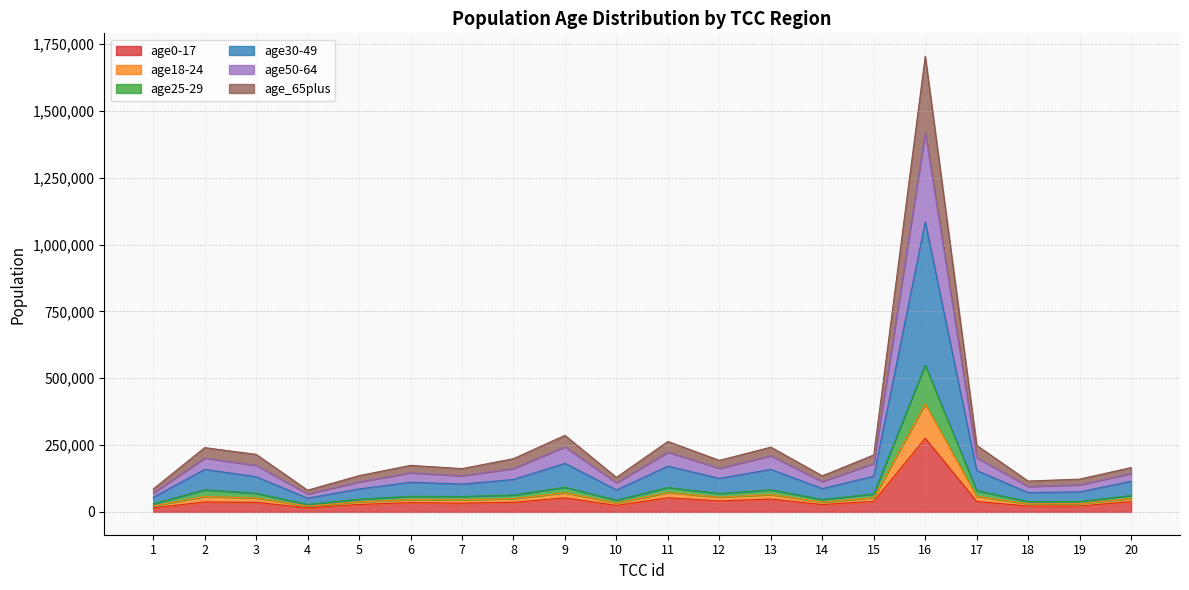

True or false: age50-64 has more than 2 points higher than both neighbors.

True